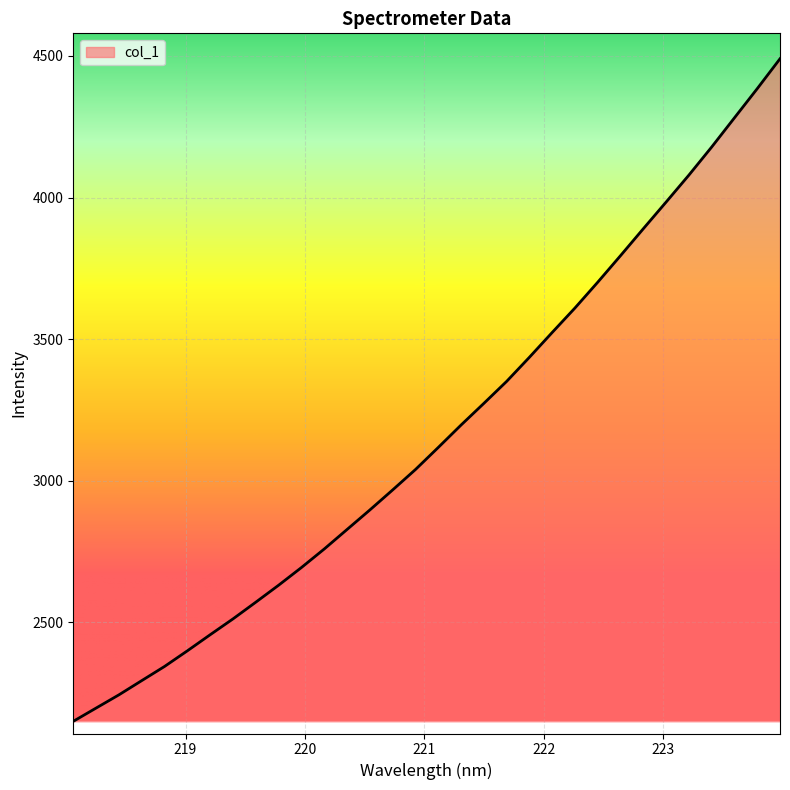

What is the difference between the maximum and minimum values?

2338.9